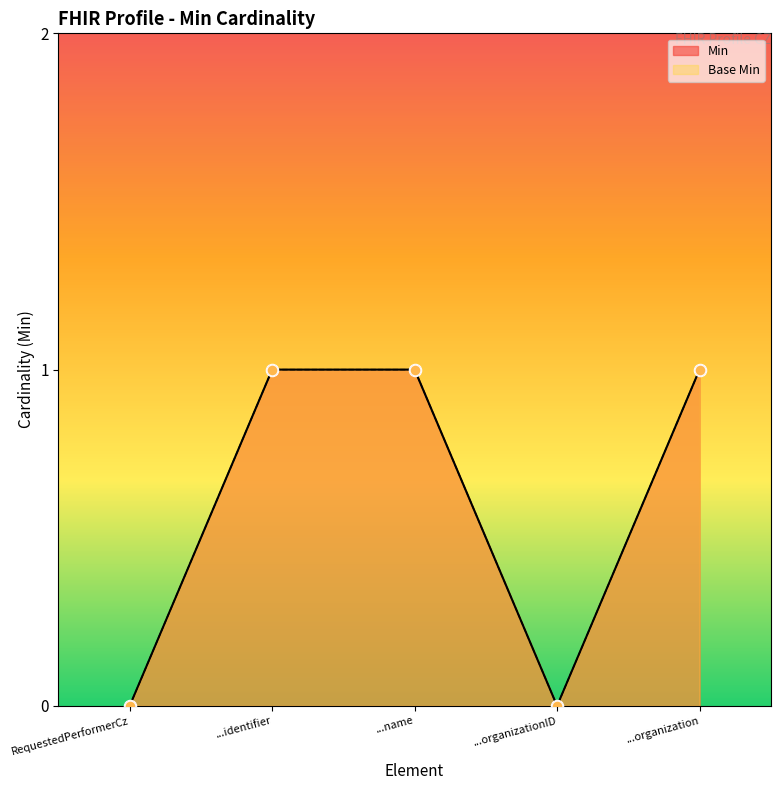

Which series contains the highest Y value?

Min